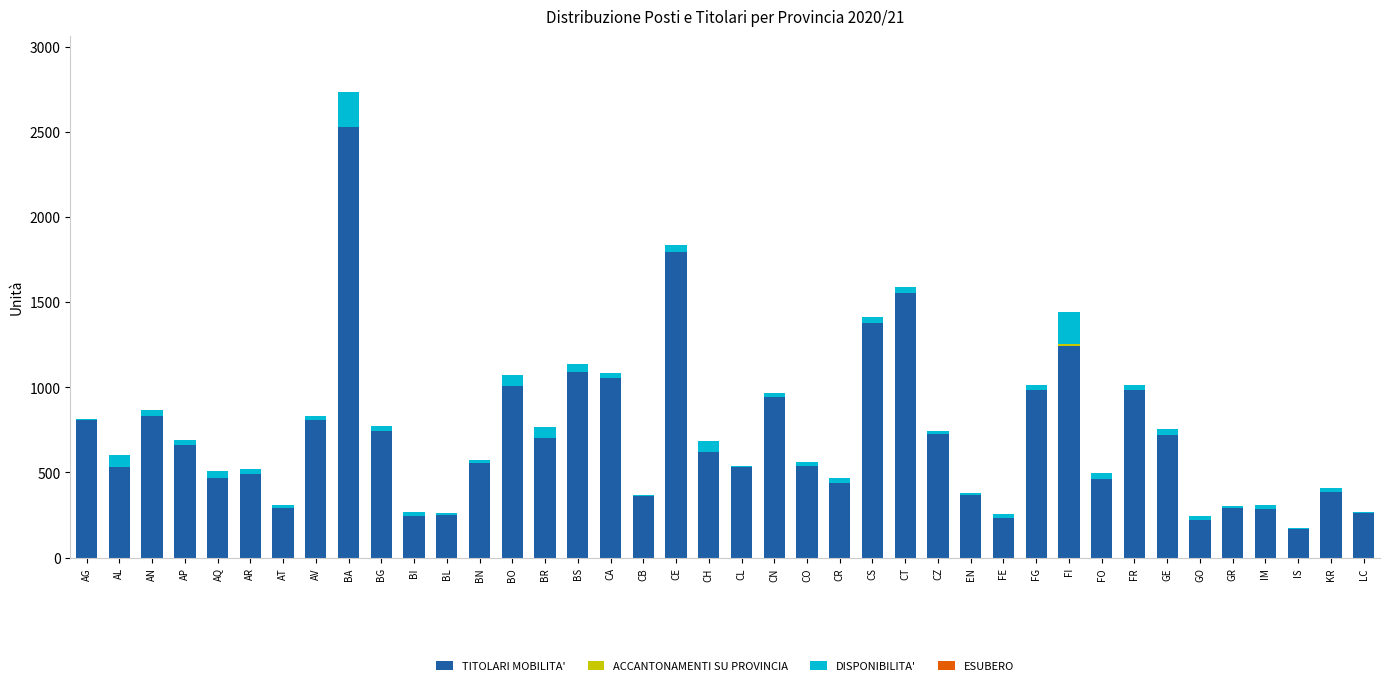

True or false: TITOLARI MOBILITA' has a value of 805 at AG.

True